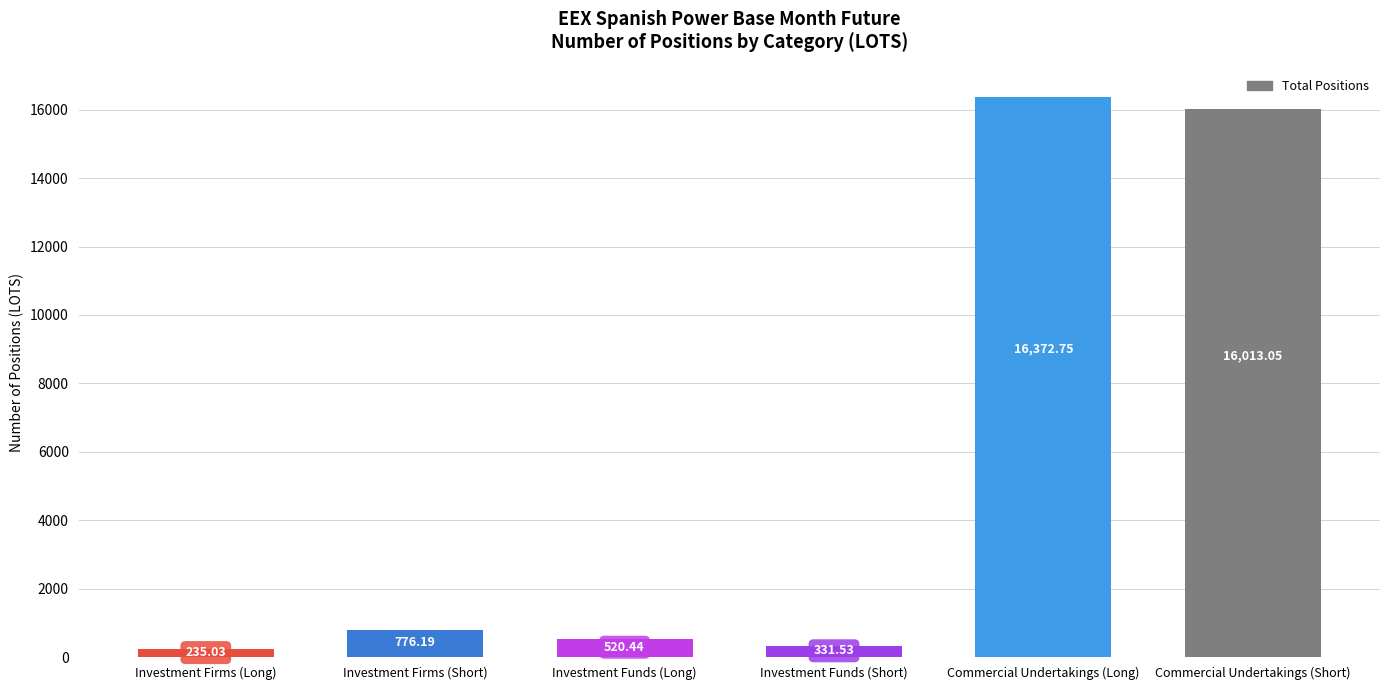

What position from the right is Investment Funds (Long)?

4